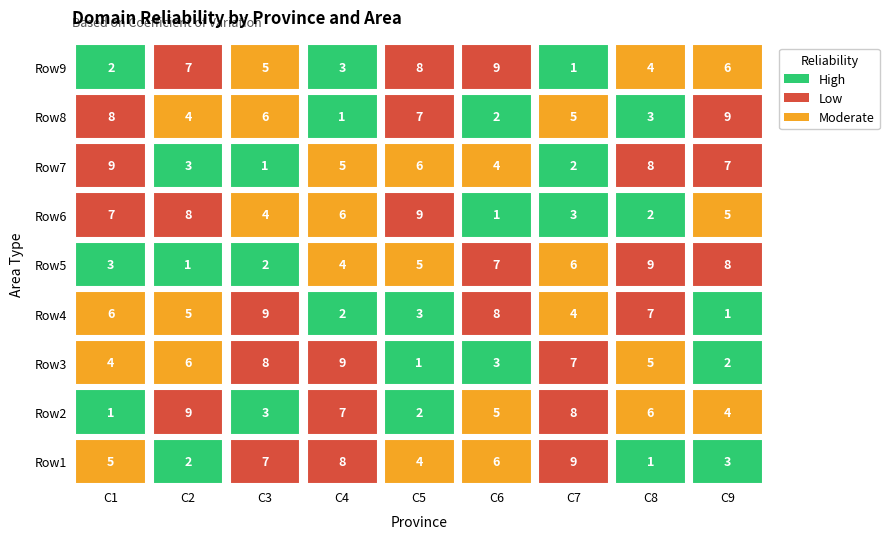

Is the value of Row3 at 3 greater than the value of Row6 at 7?

Yes